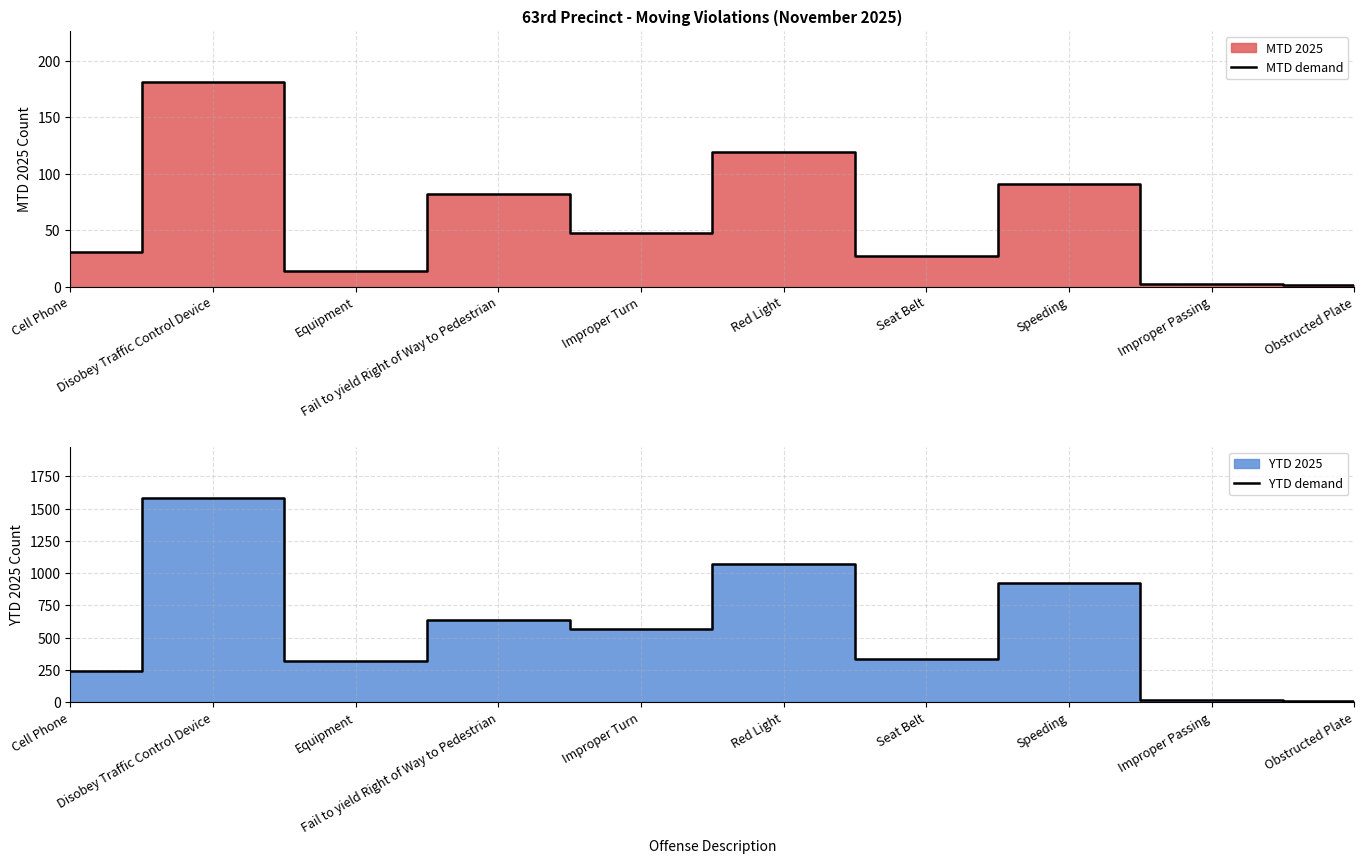

True or false: MTD demand has a value of 119 at Red Light.

True